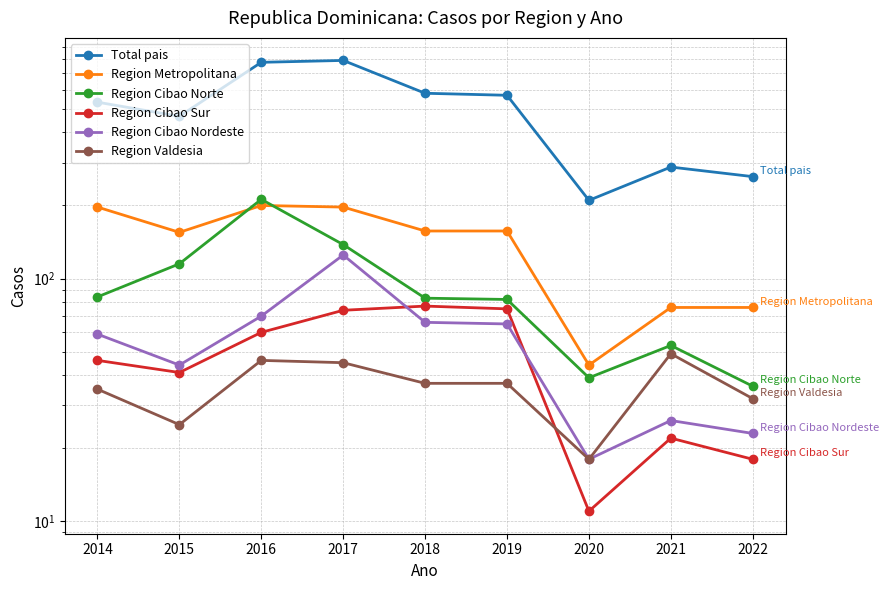

How many intersections are there between Region Valdesia and Region Cibao Sur?

1